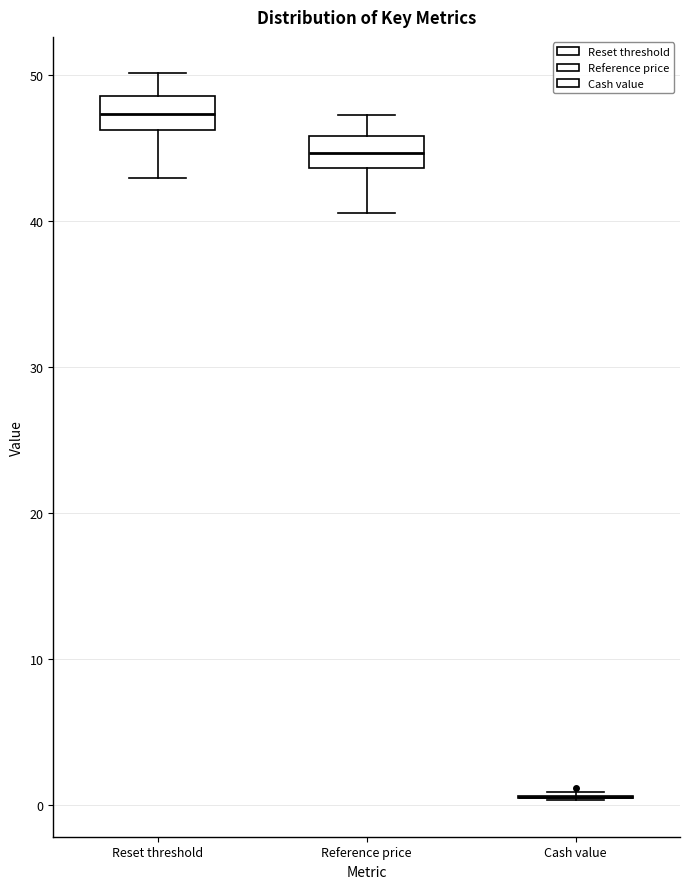

Reading left to right, read every box against the y-axis: the position of its median line, the range the box covers, and the ends of its whiskers. The values are not printed on the chart, so give them approximately, as read against the axis.

Reset threshold: median 47, box 46 to 49, whiskers 43 to 50
Reference price: median 45, box 44 to 46, whiskers 41 to 47
Cash value: box collapsed to a line at 1, whiskers 0 to 1